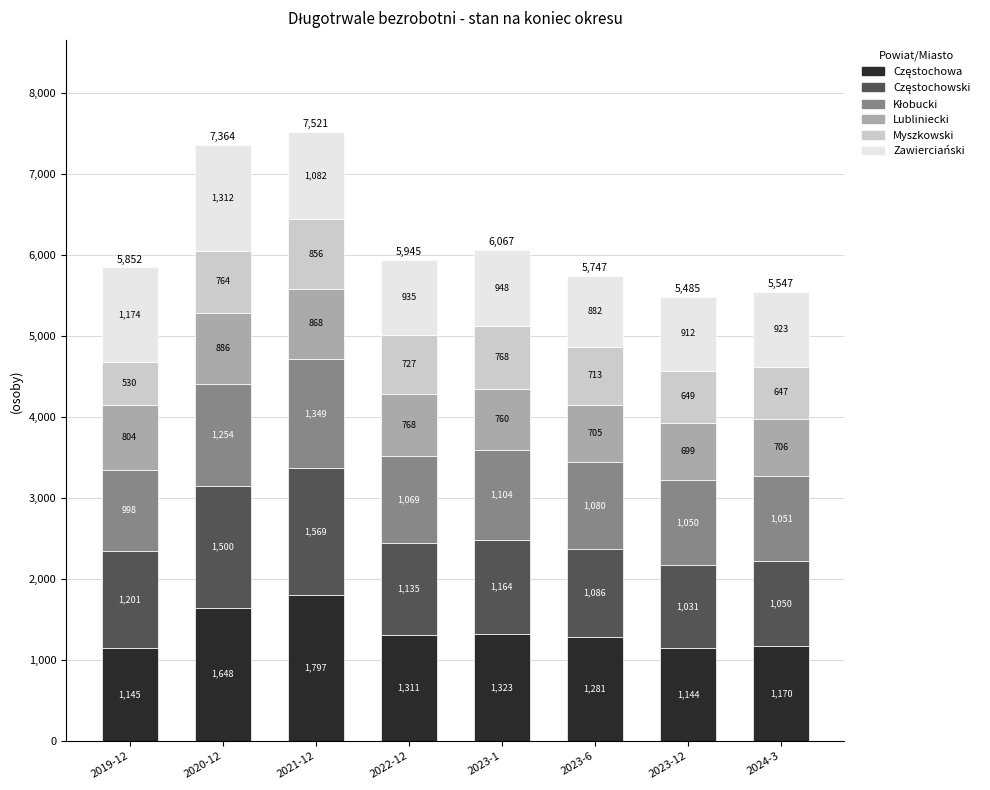

What is the total value across all series at 2024-3?

5547